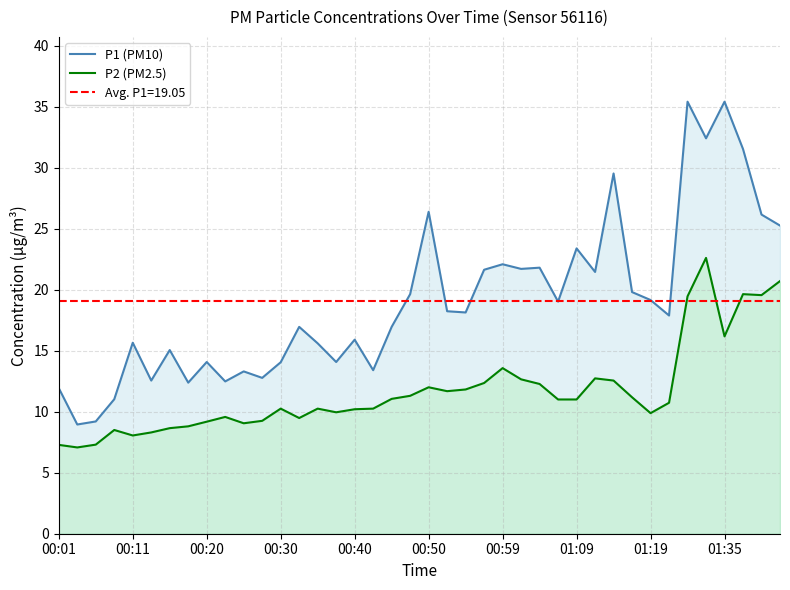

List the series in order of their peak value, lowest first.

P2 (PM2.5), P1 (PM10)